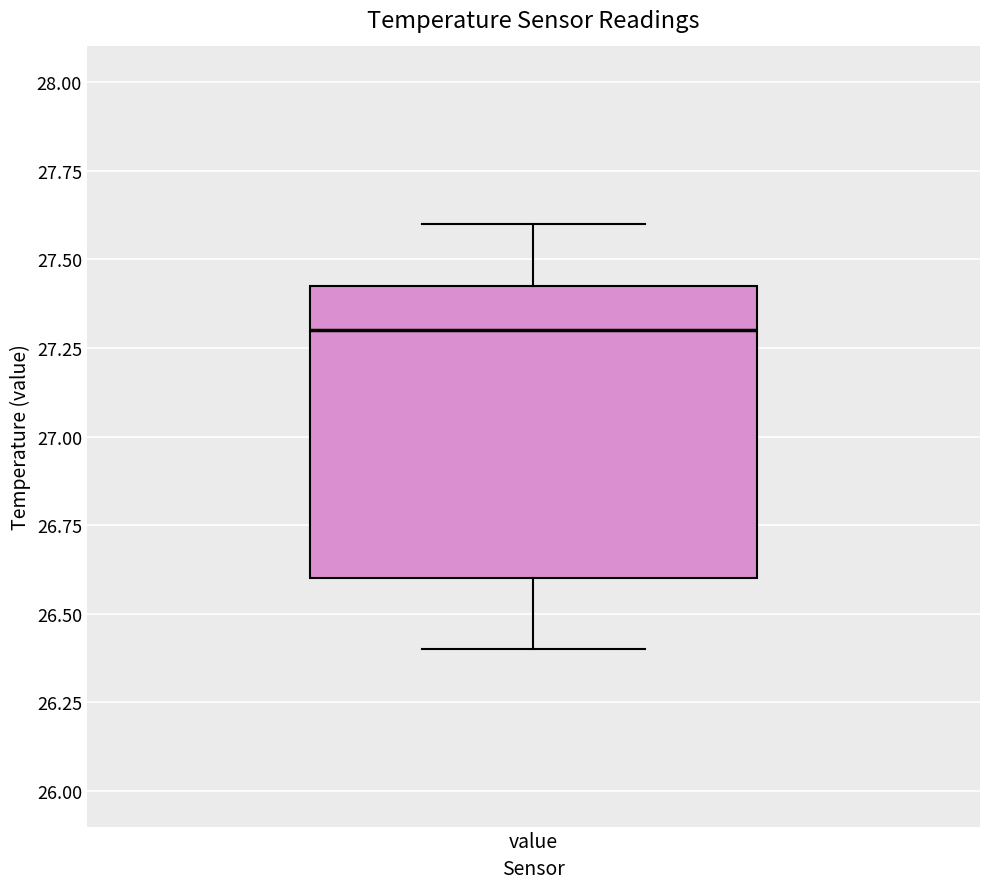

Read this box plot against the y-axis: the position of the median line, the range covered by the box, and the ends of both whiskers. The values are not printed on the chart, so give them approximately, as read against the axis.

median 27.30, box 26.60 to 27.45, whiskers 26.40 to 27.60